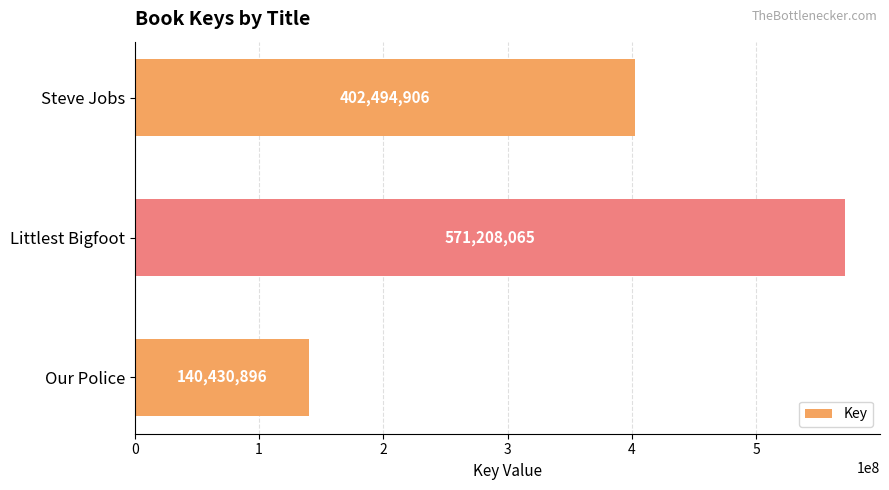

Rank the categories by value from highest to lowest.

Littlest Bigfoot, Steve Jobs, Our Police